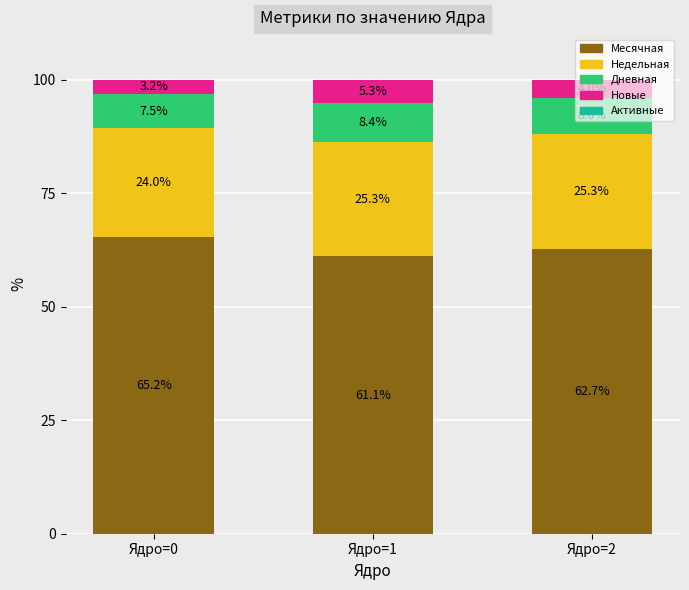

Which category has the highest value in the Месячная series?

Ядро=0